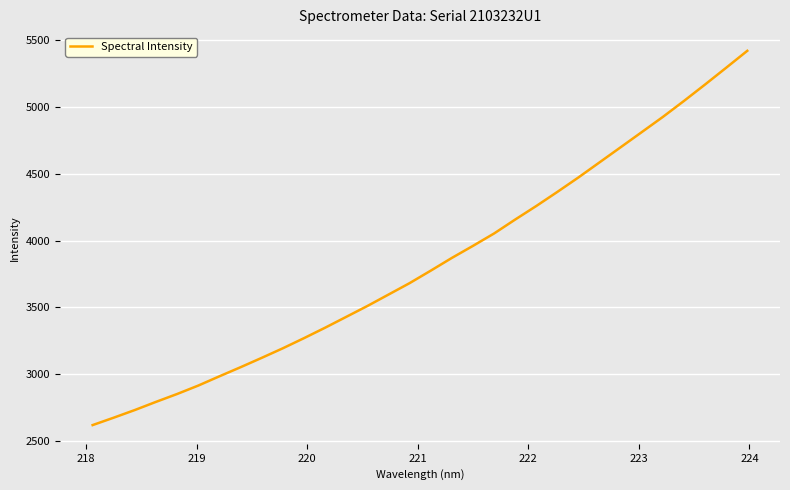

What is the difference between the maximum and minimum values?

2804.2